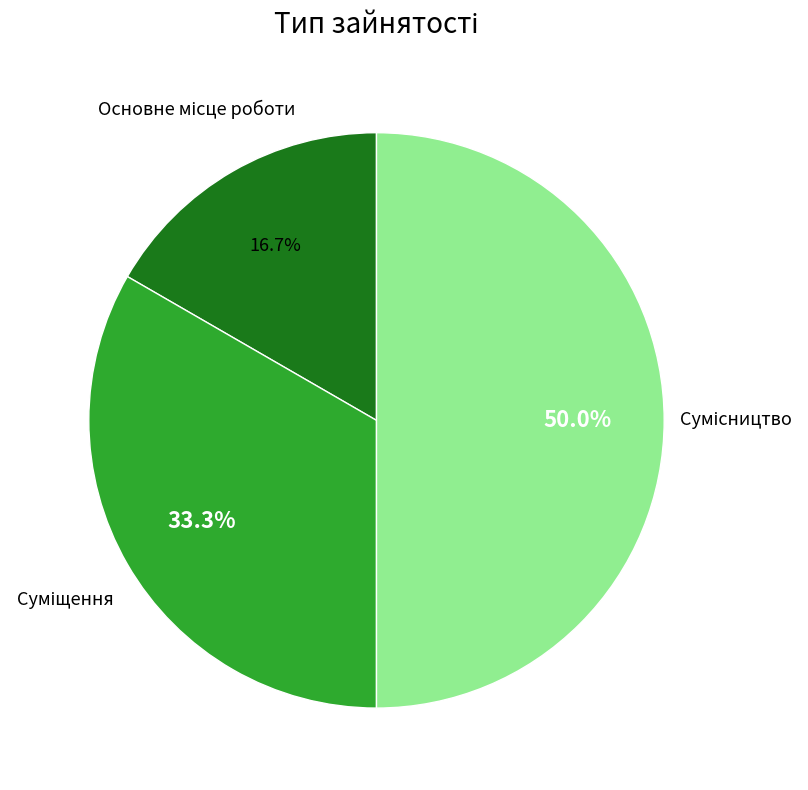

How many segments does this pie chart have?

3